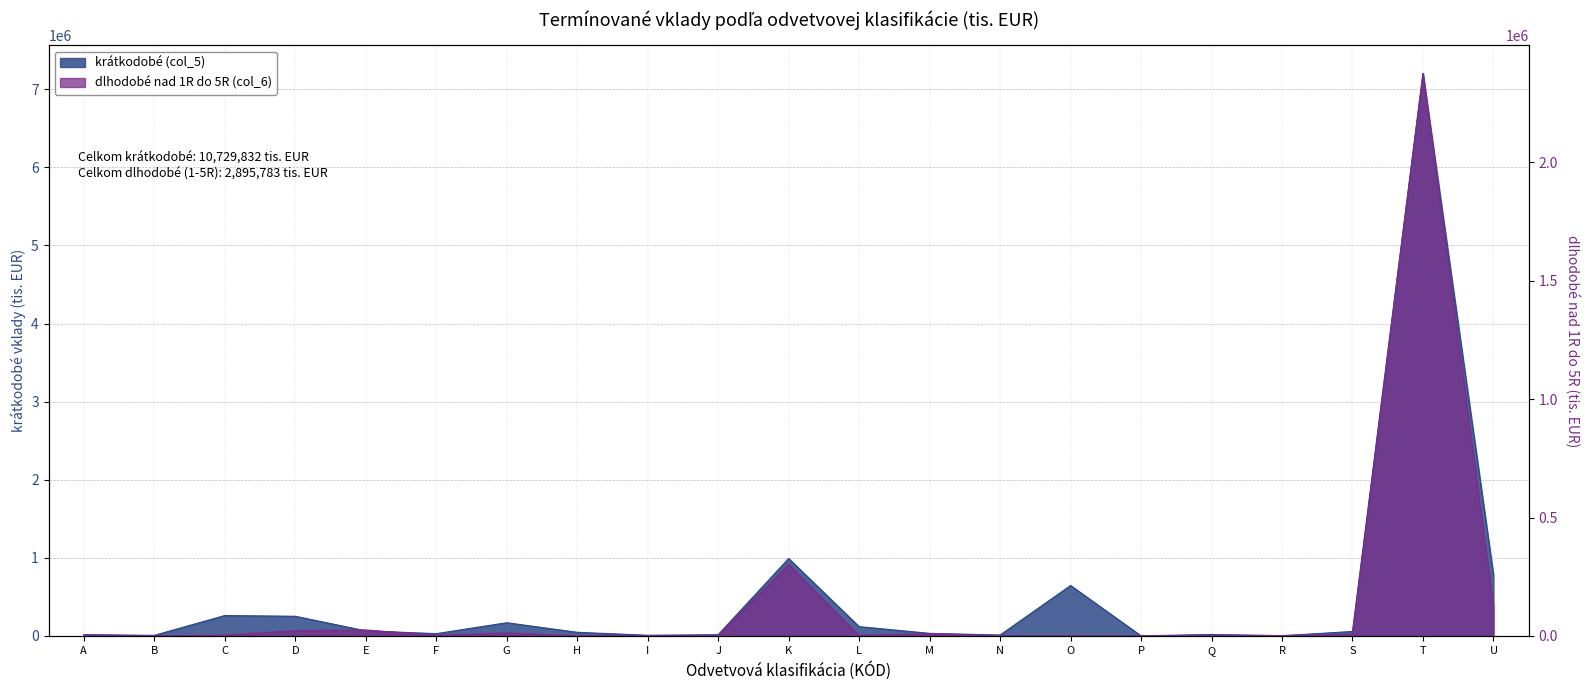

How many interior local peaks does the dlhodobé nad 1R do 5R (col_6) series have?

7